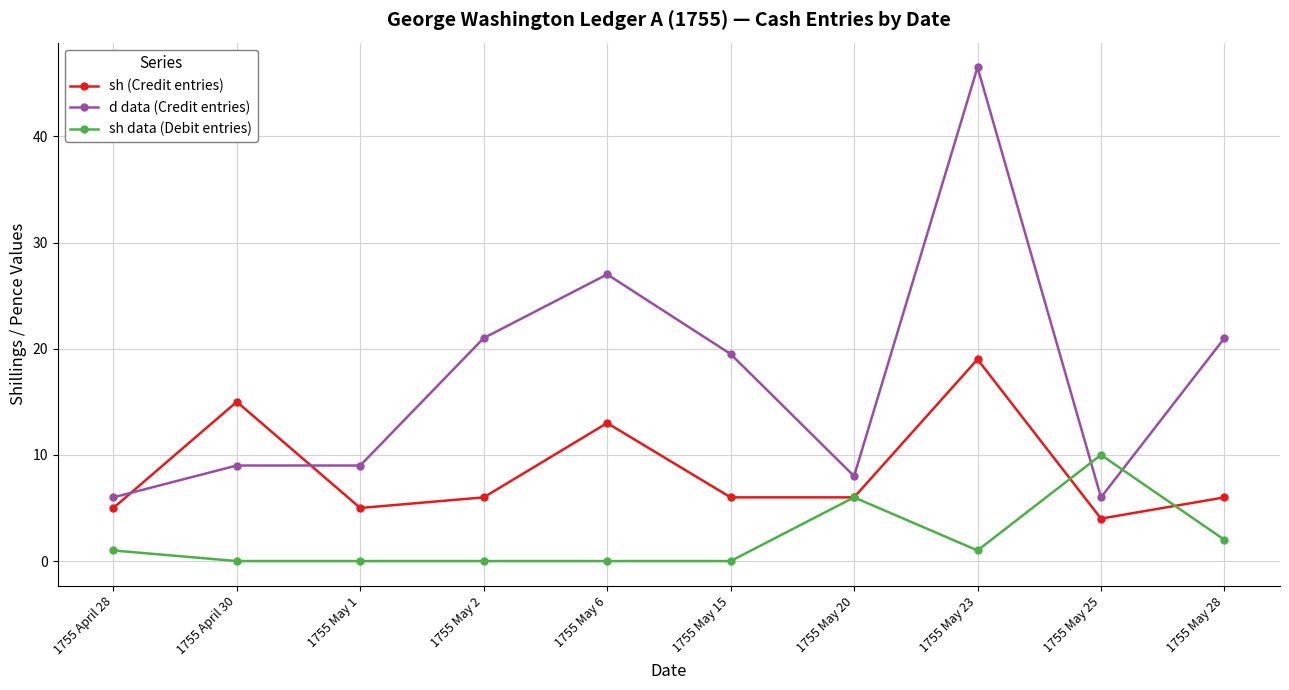

Rank the series at 1755 May 25 from lowest to highest value.

sh (Credit entries), d data (Credit entries), sh data (Debit entries)